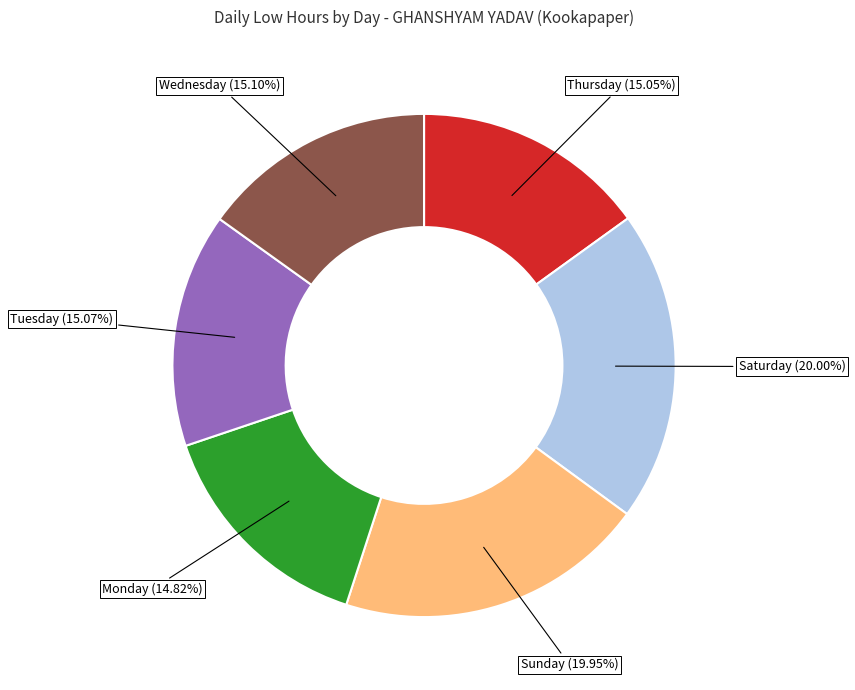

Count the number of slices in the pie.

6